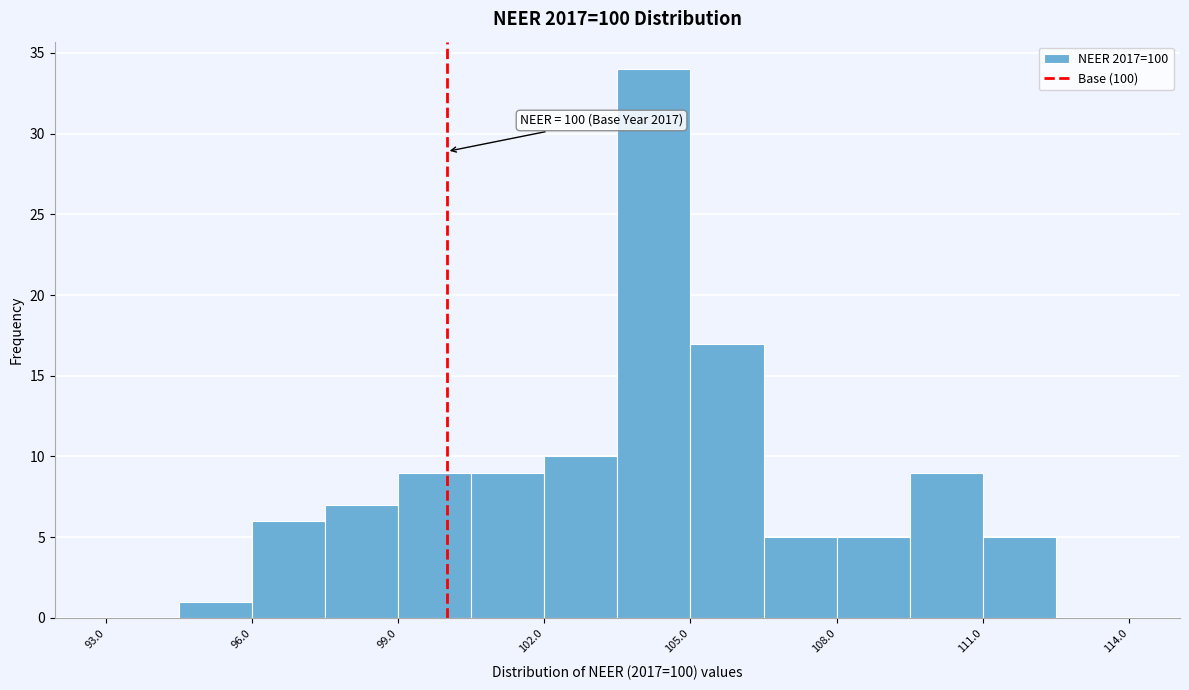

Read against the x-axis, roughly where is the centre of the tallest bar?

104.5